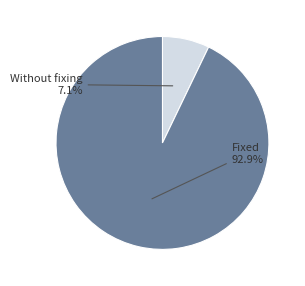

To the nearest percent, what percentage of the pie is Without fixing?

7%